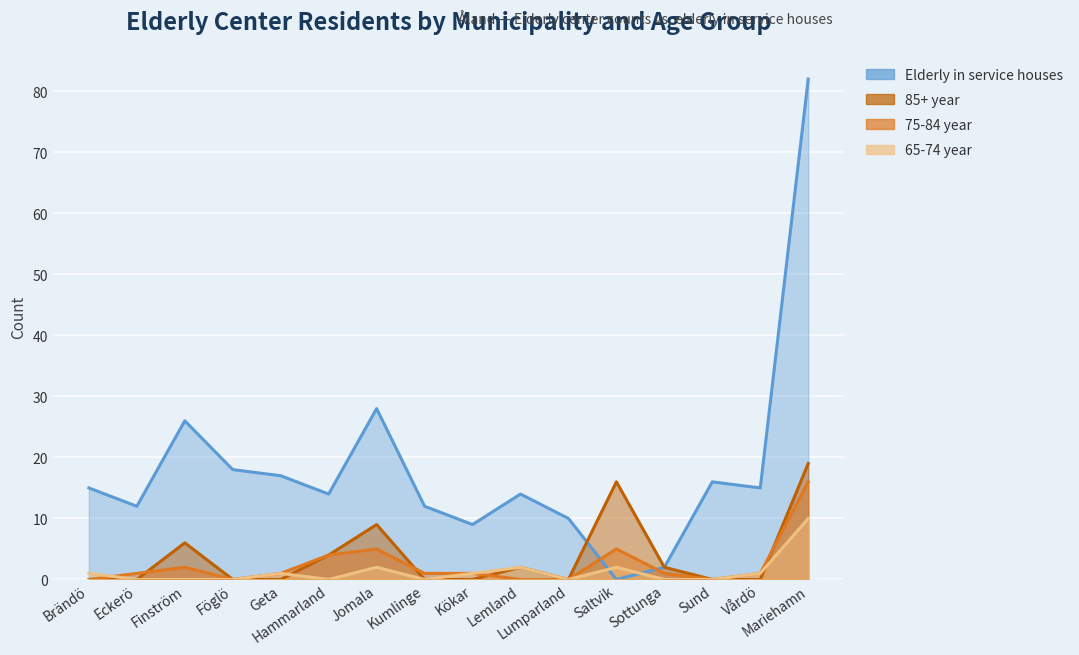

What is the difference between the maximum and minimum values in the 65-74 year series?

10